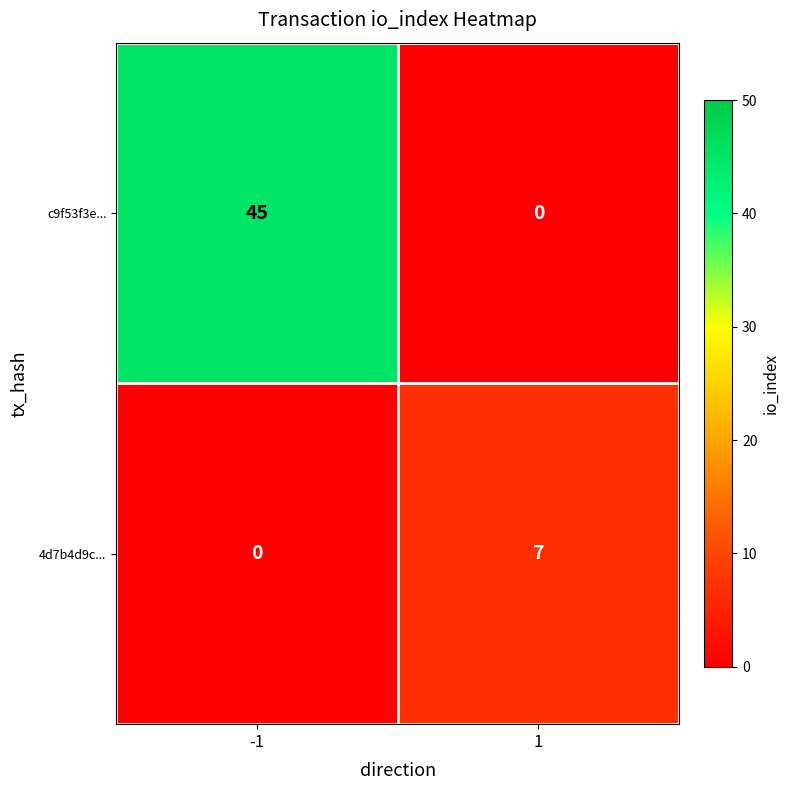

What is the total value across all series at 1?

7